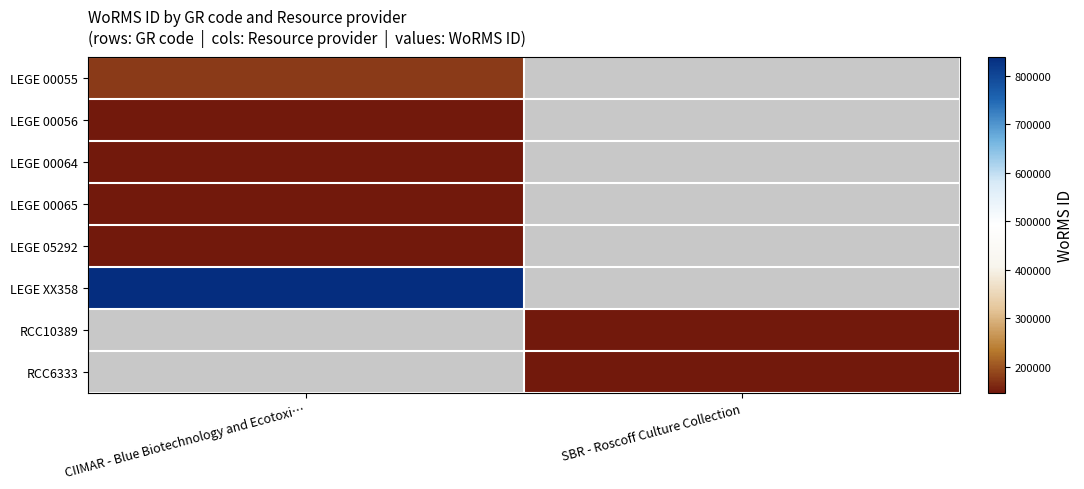

Is the value of LEGE 00056 at SBR - Roscoff Culture Collection greater than the value of LEGE XX358 at CIIMAR - Blue Biotechnology and Ecotoxi…?

No